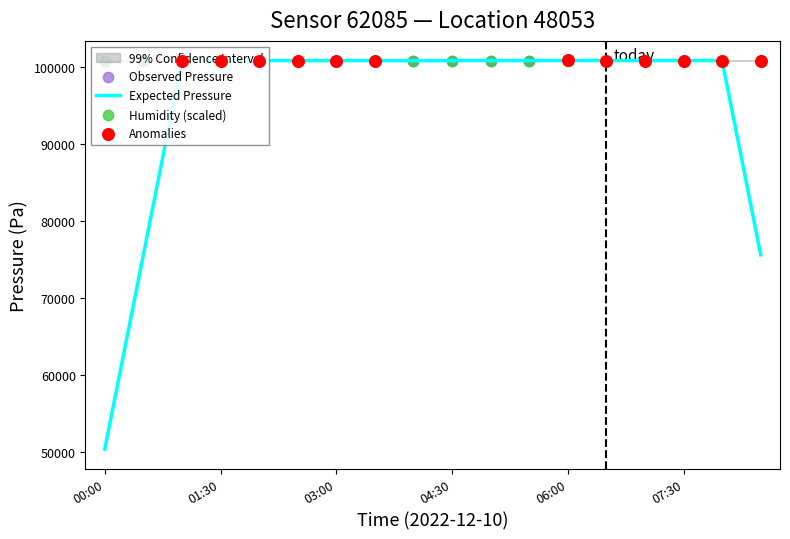

Which series contains the highest Y value?

Observed Pressure